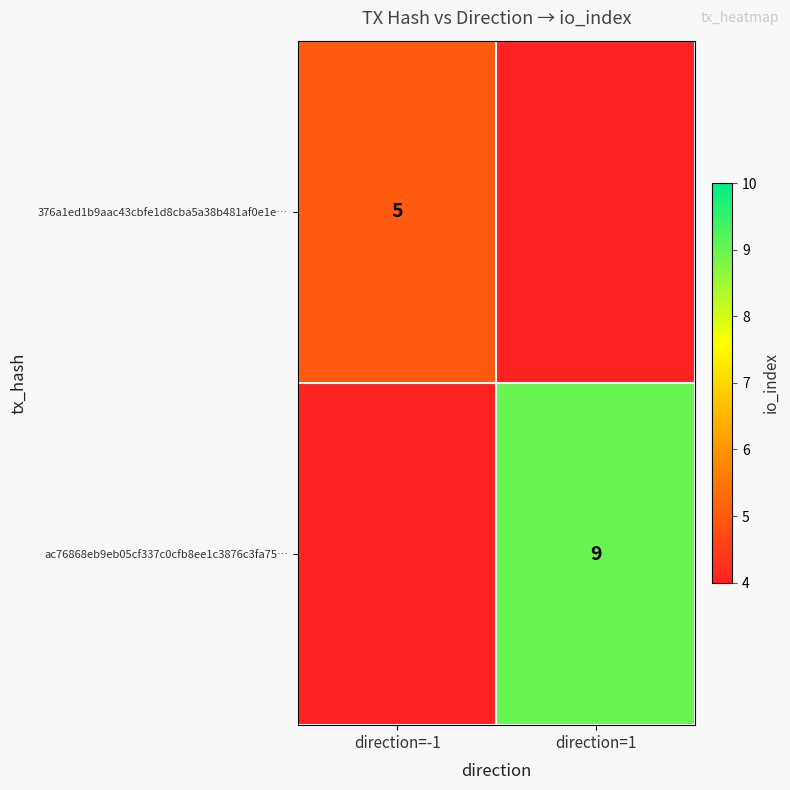

The 376a1ed1b9aac43cbfe1d8cba5a38b481af0e1e… series shows 9 at direction=-1. True or false?

False